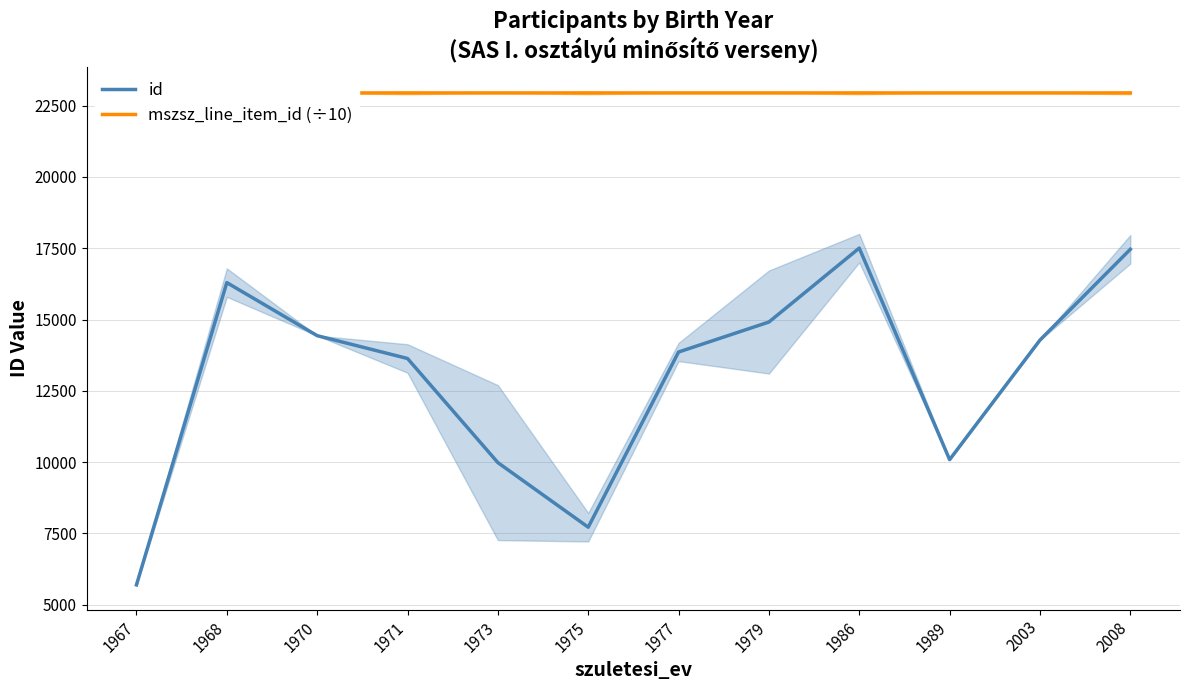

What is the value of the id point at the 8th from the left?

14911.0